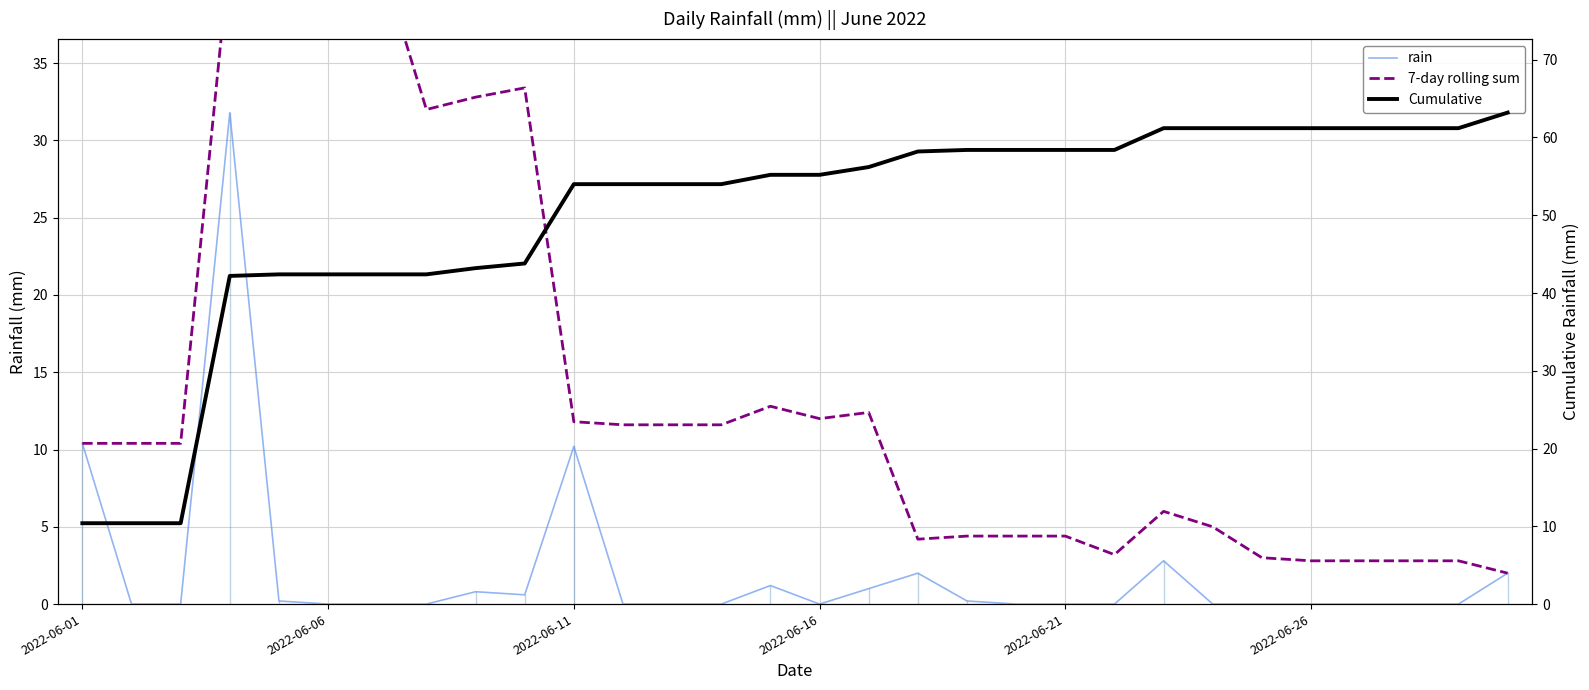

What is the difference between the highest and lowest values at 28?

61.2